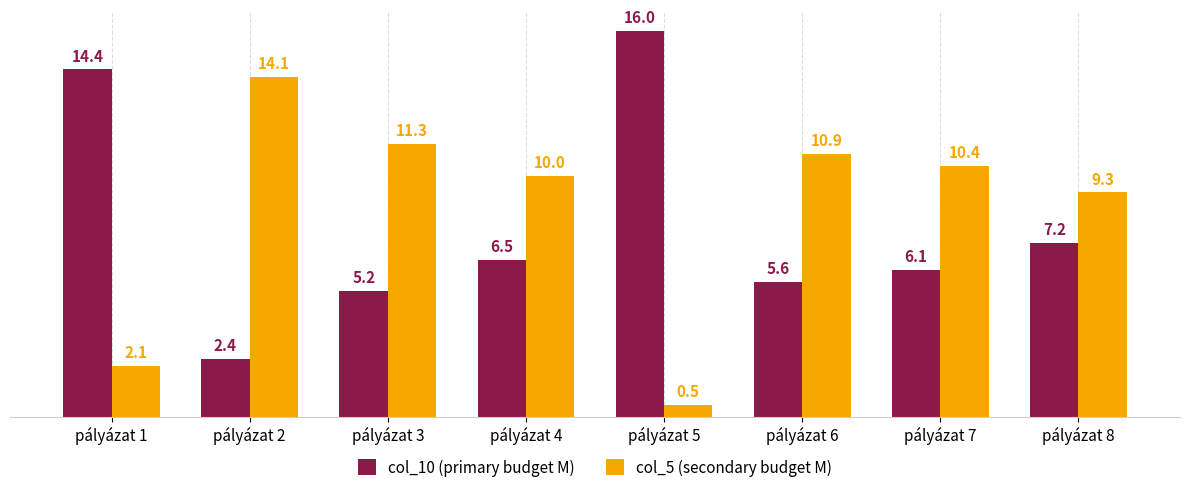

At which label does col_10 (primary budget M) first exceed 6?

pályázat 1